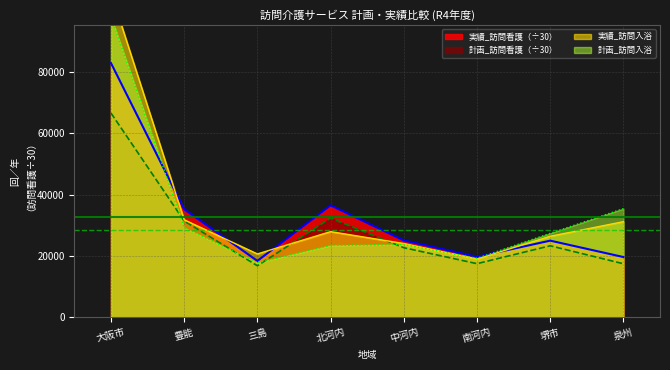

What is the average value of the 実績_訪問看護 series?

32845.2